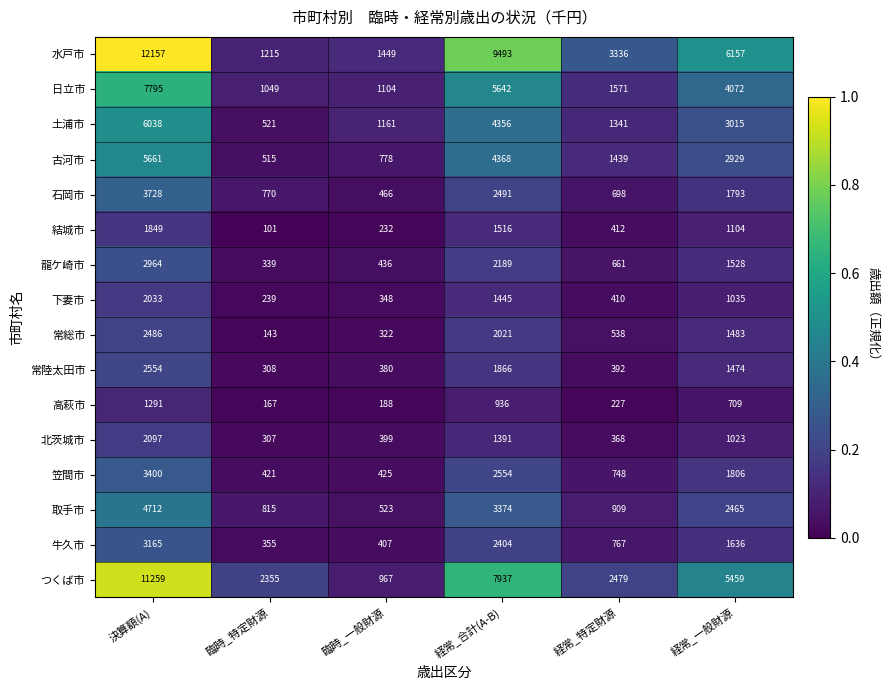

The 下妻市 series shows 334 at 臨時_特定財源. True or false?

False